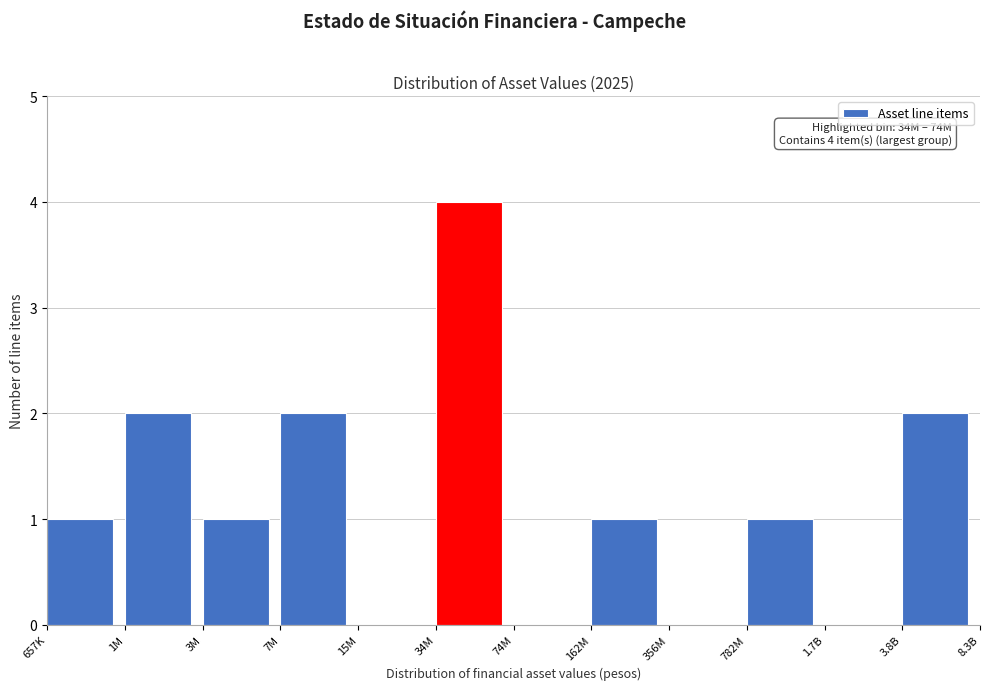

Reading left to right, what are all the values shown in this chart?

657K=1	1M=2	3M=1	7M=2	15M=0	34M=4	74M=0	162M=1	356M=0	782M=1	1.7B=0	3.8B=2